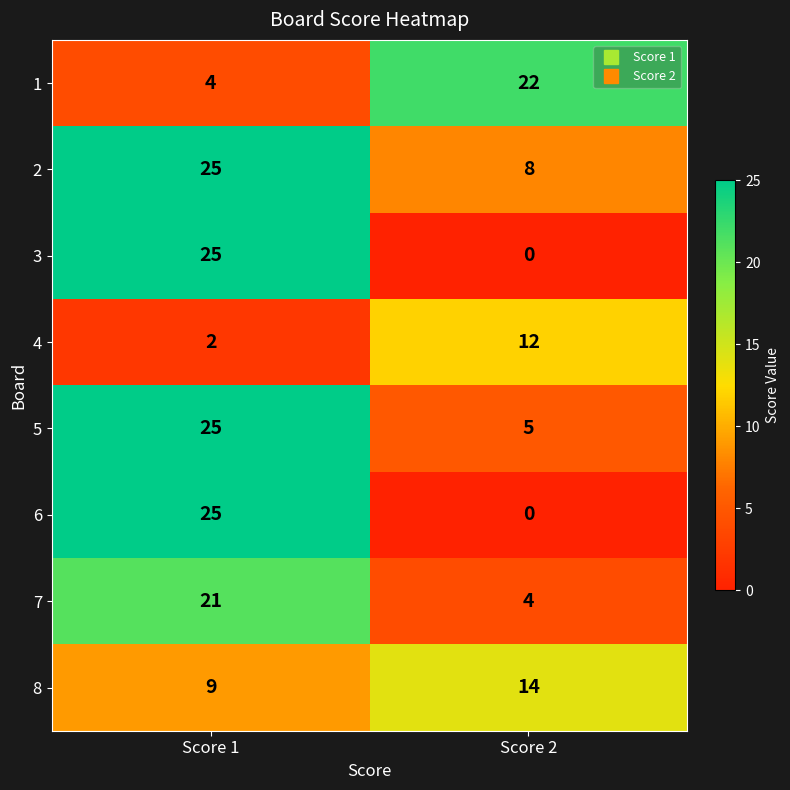

At how many categories does at least one series exceed 20?

2